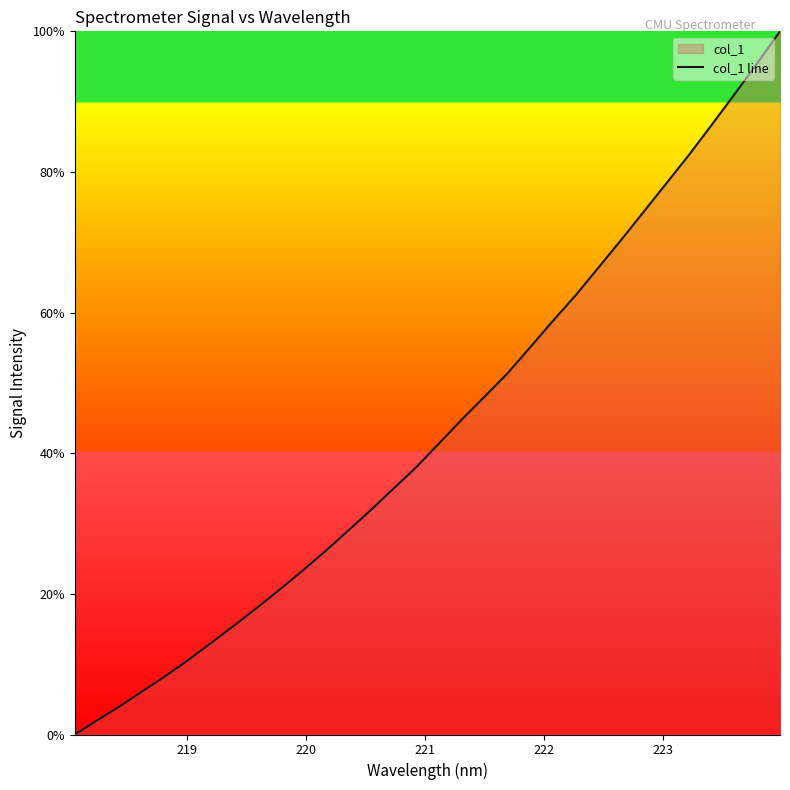

What is the maximum value shown in the chart?

100.0